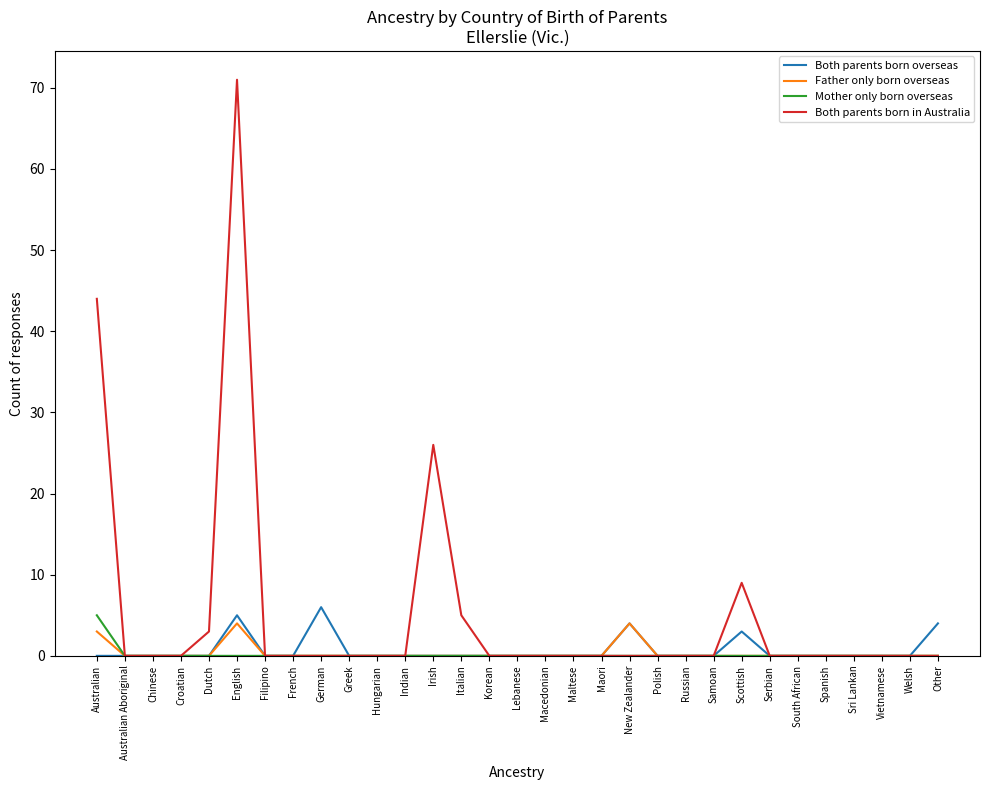

At which category is the sum across all series the highest?

English